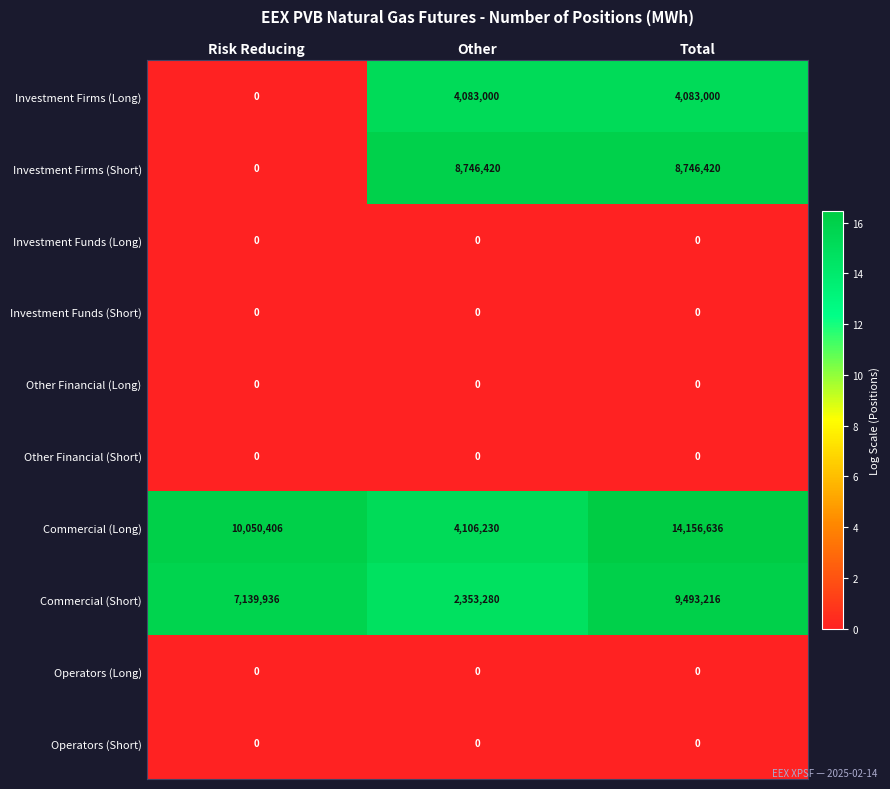

List the labels in order of Commercial (Short) value, smallest first.

Other, Risk Reducing, Total